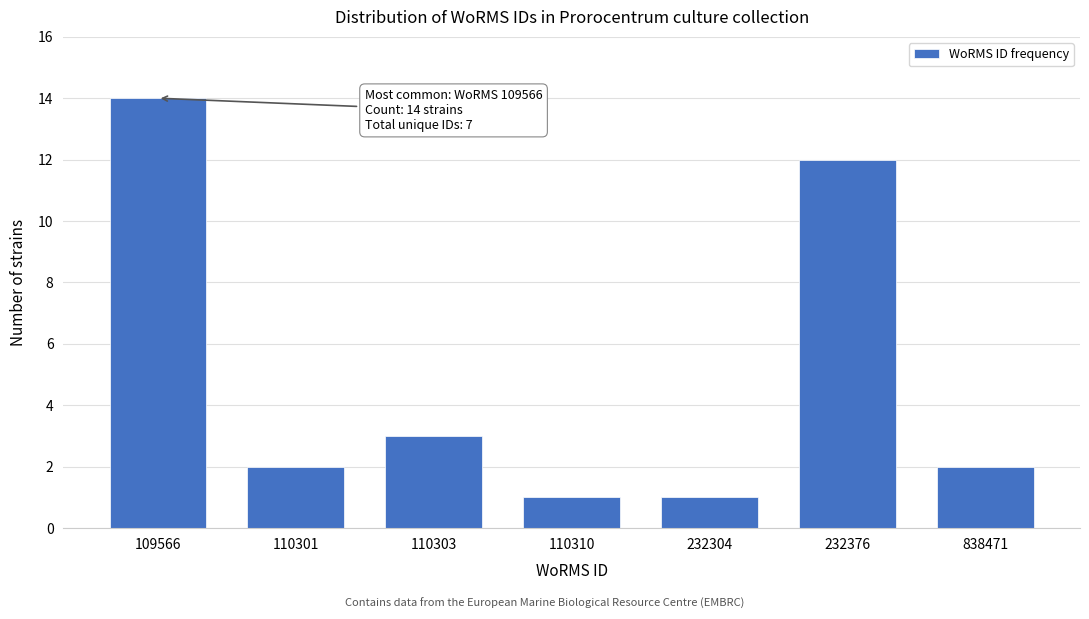

Reading left to right, transcribe all the data shown in this chart.

109566=14	110301=2	110303=3	110310=1	232304=1	232376=12	838471=2